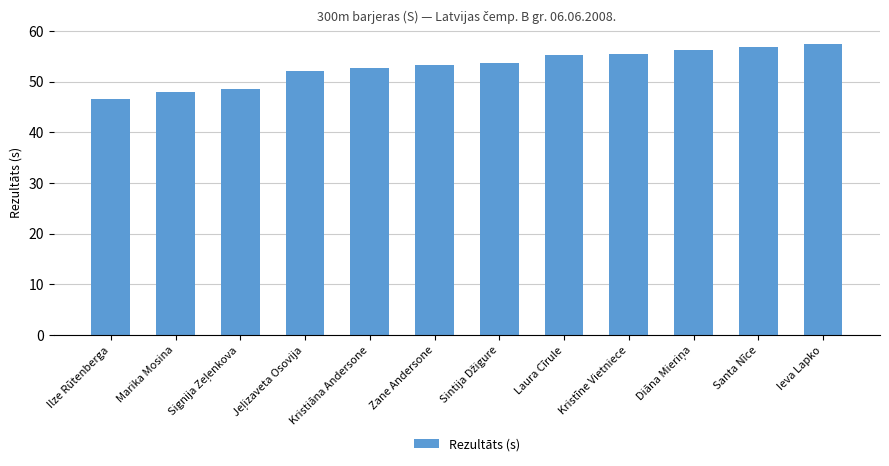

What value does the data have at Marika Mosina?

47.9